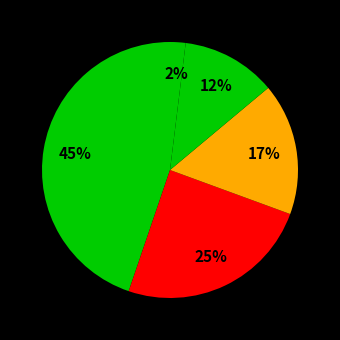

How many slices are in this pie chart?

5